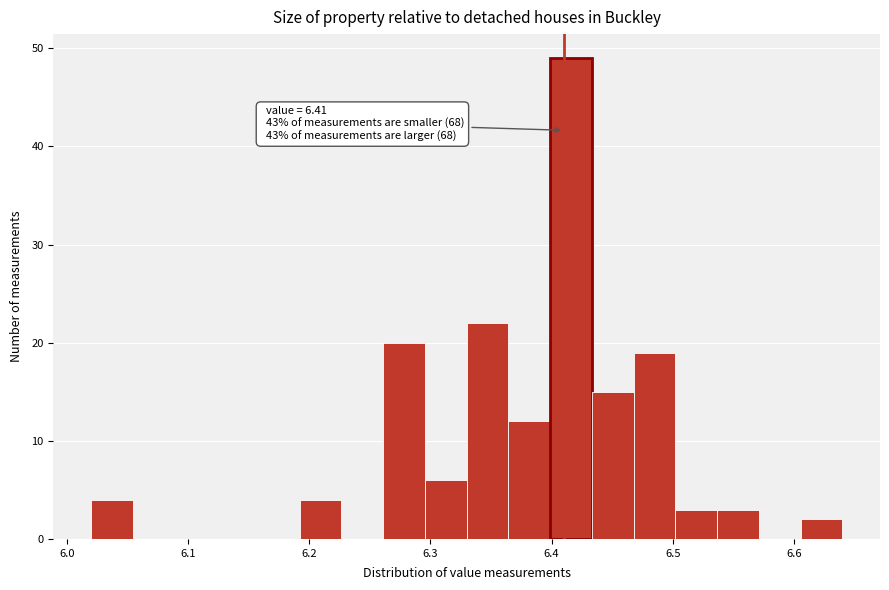

Around what value on the x-axis is the tallest bar? Give the approximate position of its centre, as read against the axis.

6.42